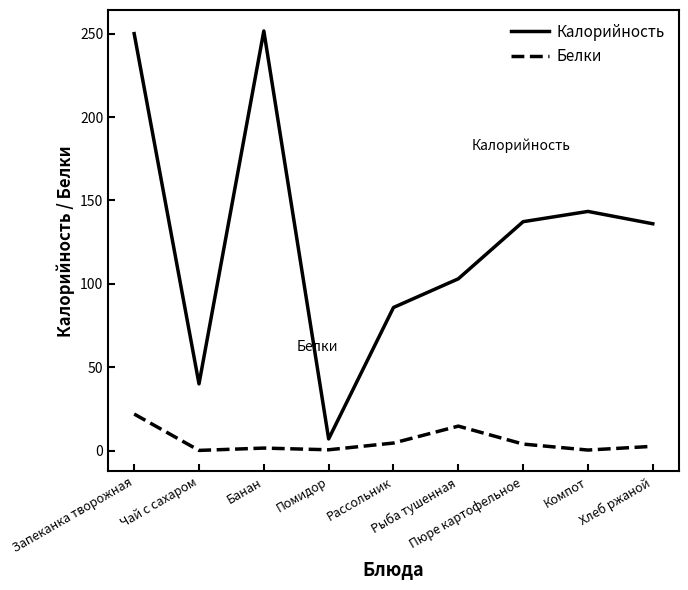

How many lines are shown in the chart?

2